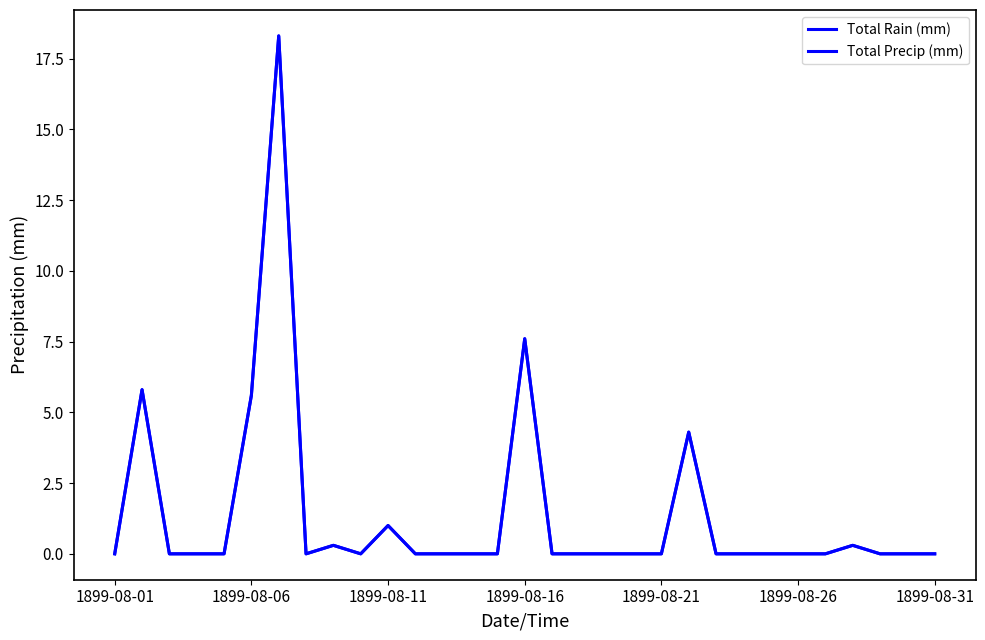

True or false: Total Precip (mm) and Total Rain (mm) cross at least once.

False